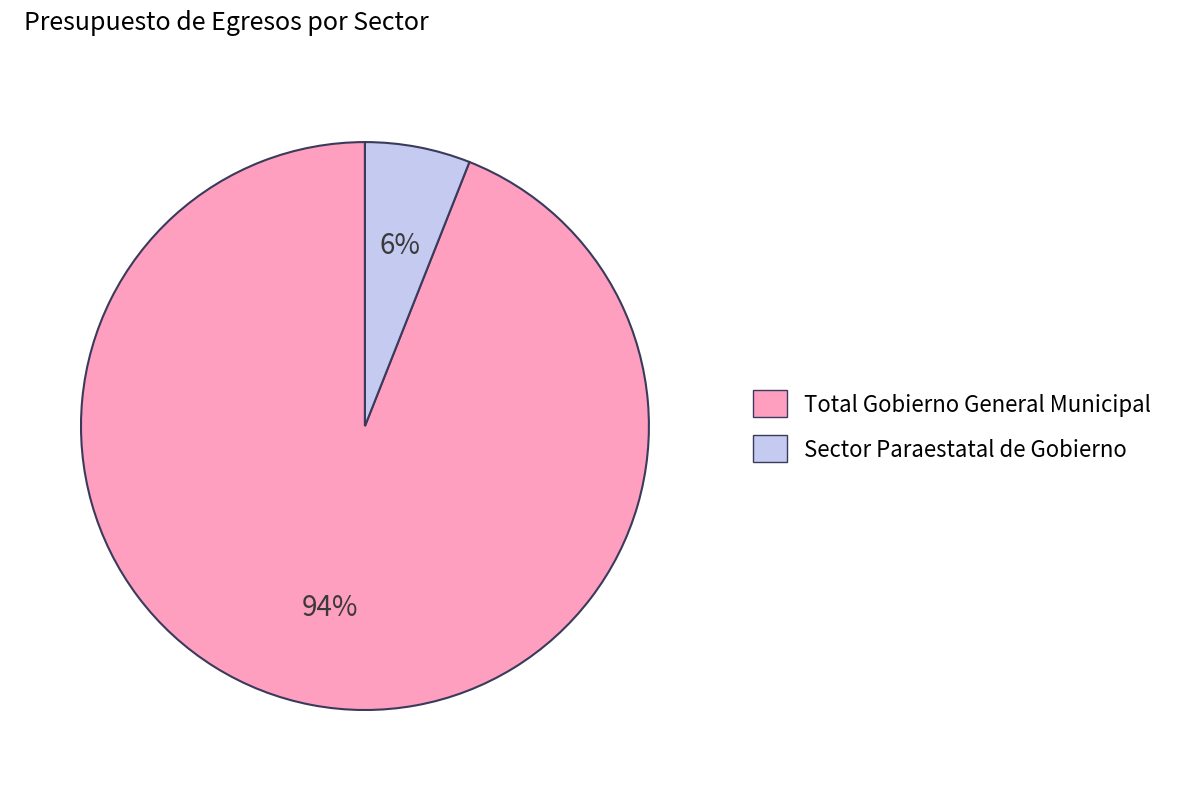

To the nearest percent, what is the difference between the Total Gobierno General Municipal and Sector Paraestatal de Gobierno slice percentages?

88%